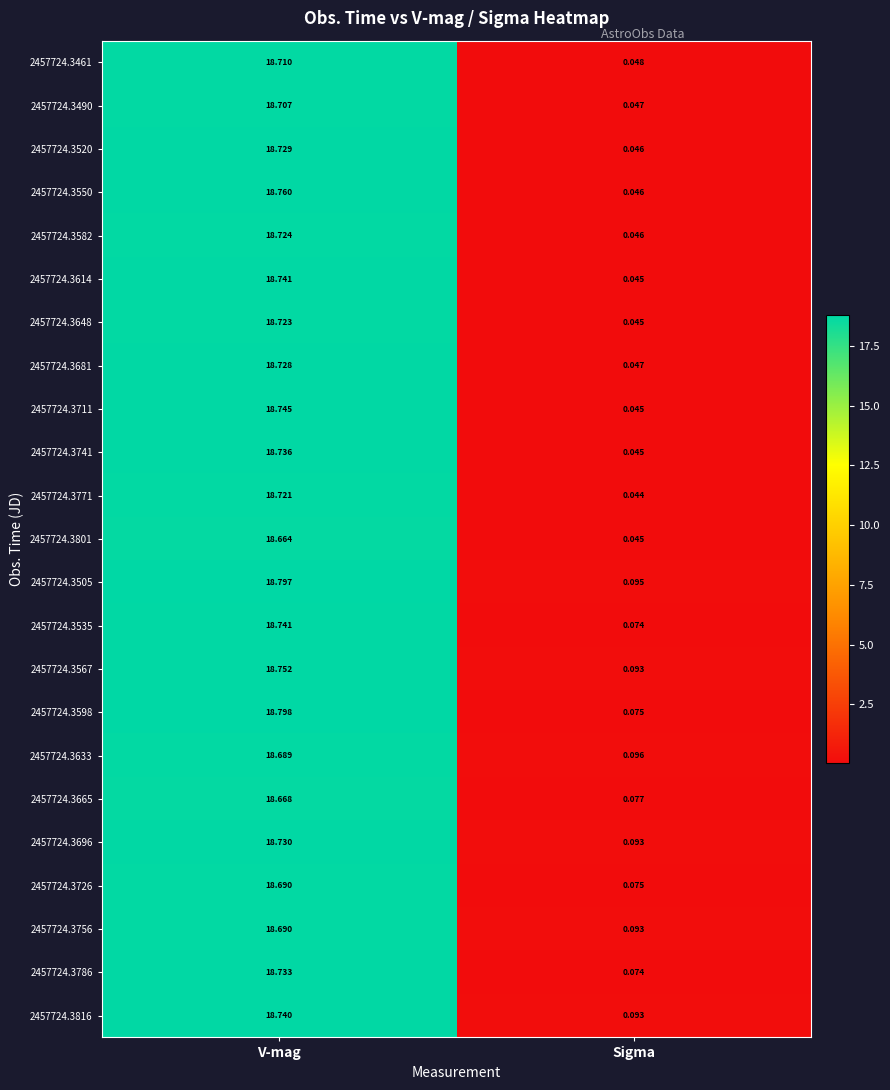

At which category is the sum across all series the highest?

V-mag